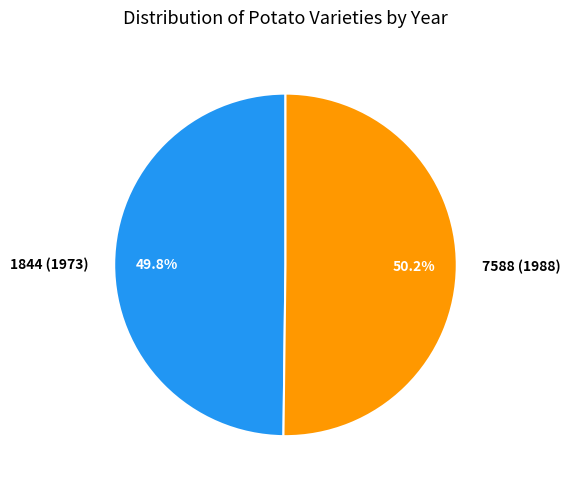

True or false: 1844 accounts for 50% of the total.

True